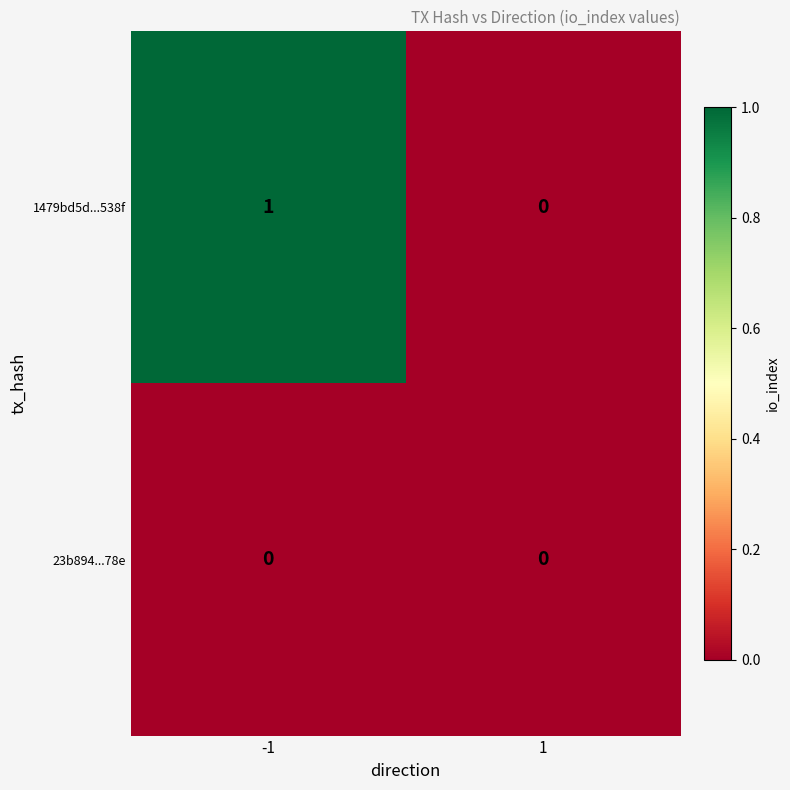

What is the total value across all series at -1?

1